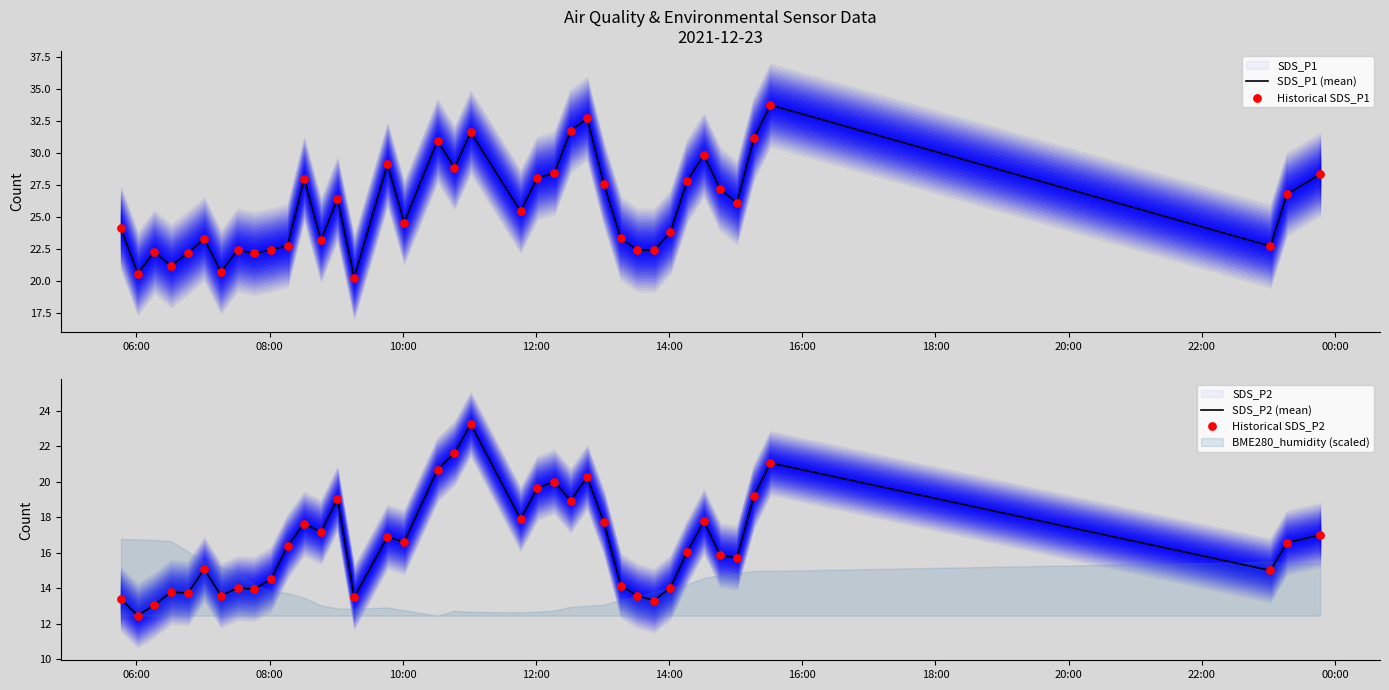

Which series contains the highest Y value?

SDS_P1 (mean)